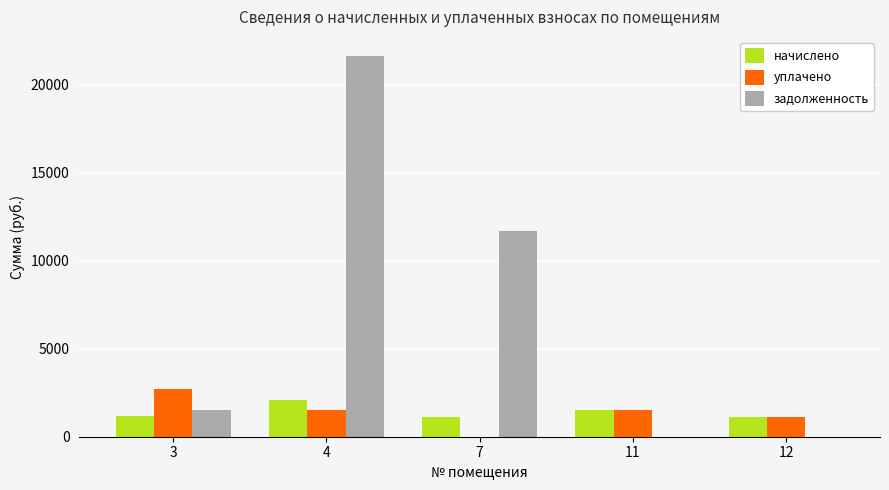

What is the highest value of the начислено series?

2104.3